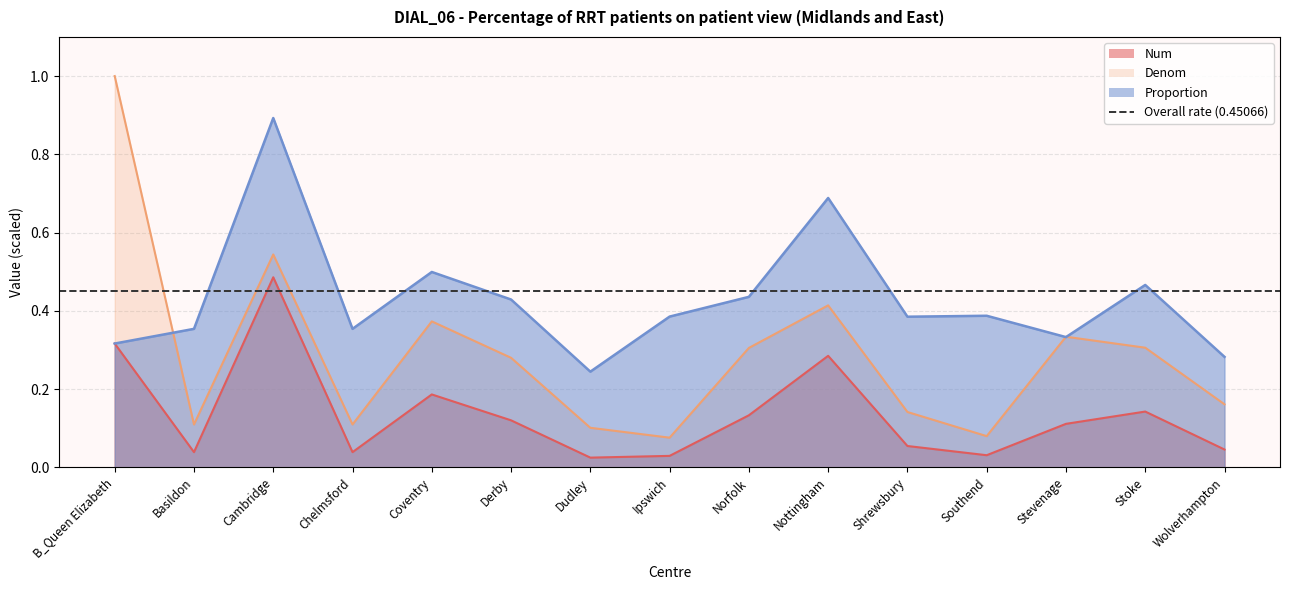

What position from the right is Norfolk?

7